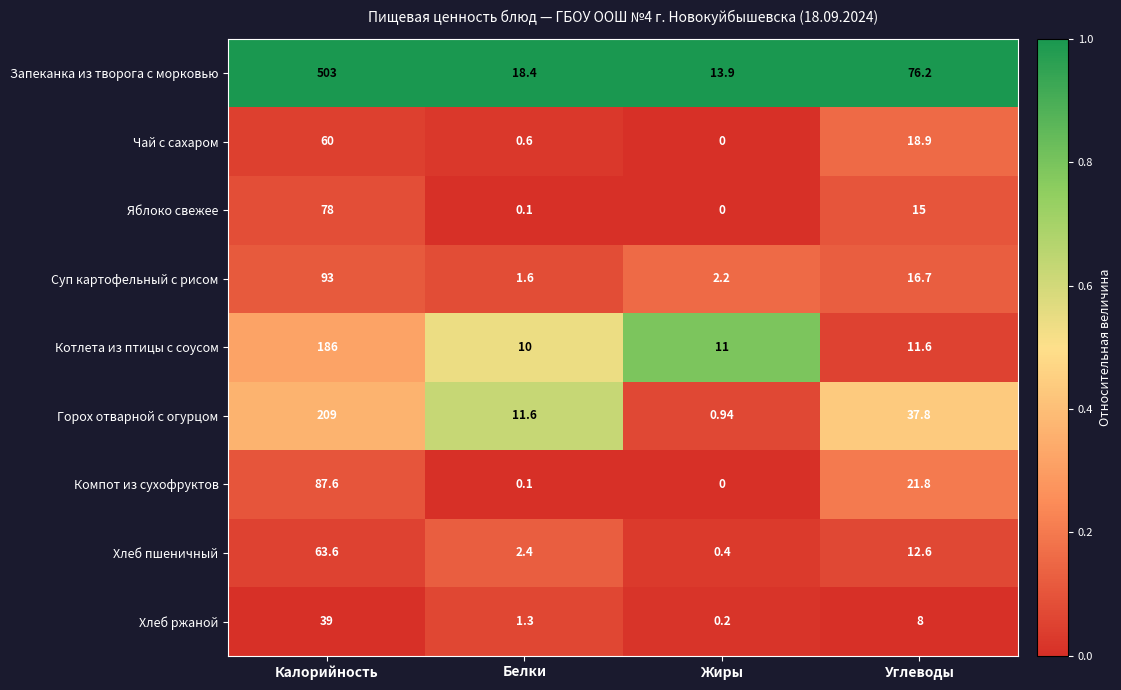

List the labels in order of Яблоко свежее value, smallest first.

Жиры, Белки, Углеводы, Калорийность